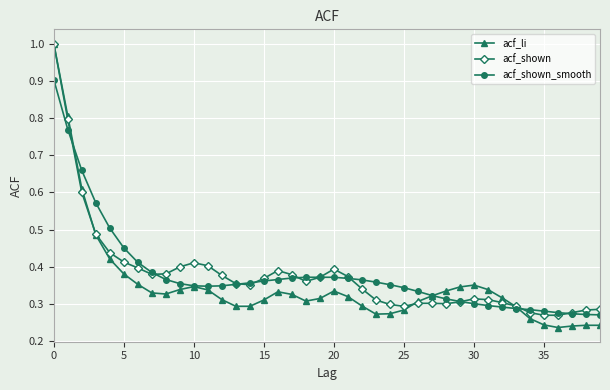

At how many categories does at least one series exceed 0?

40